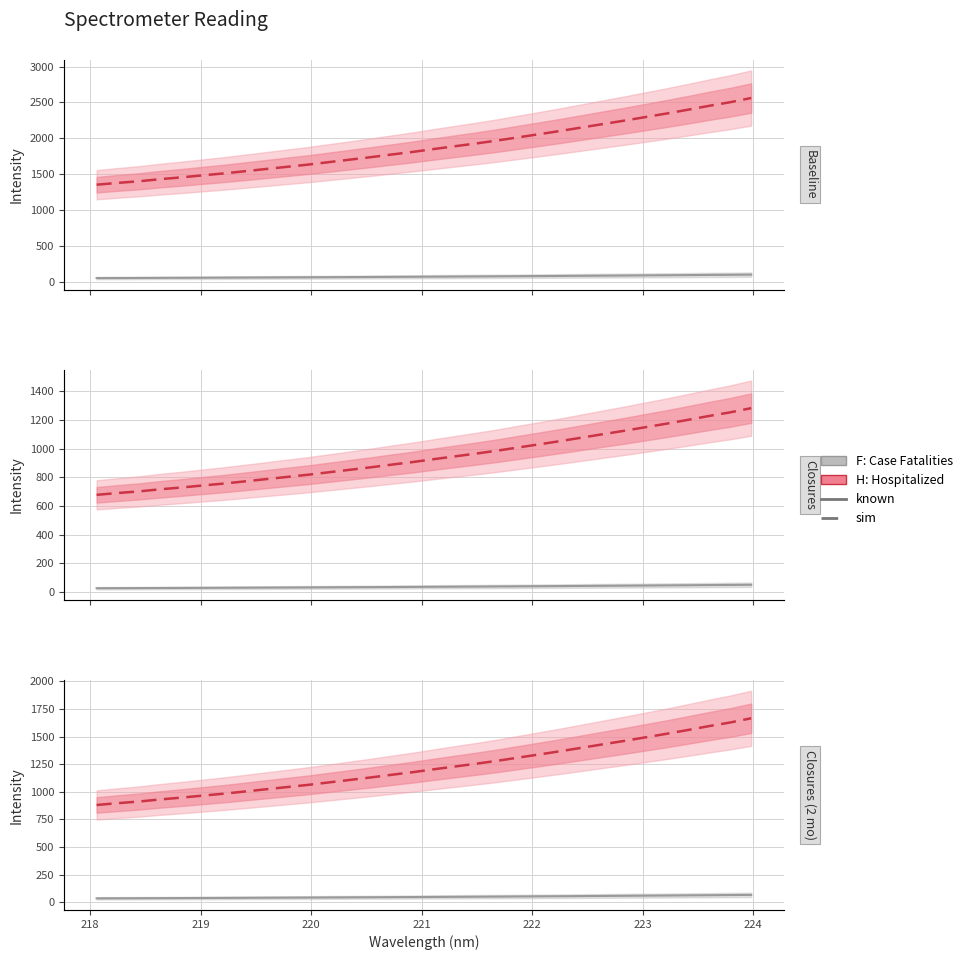

The H: Hospitalized series shows 660.0 at 221. True or false?

False